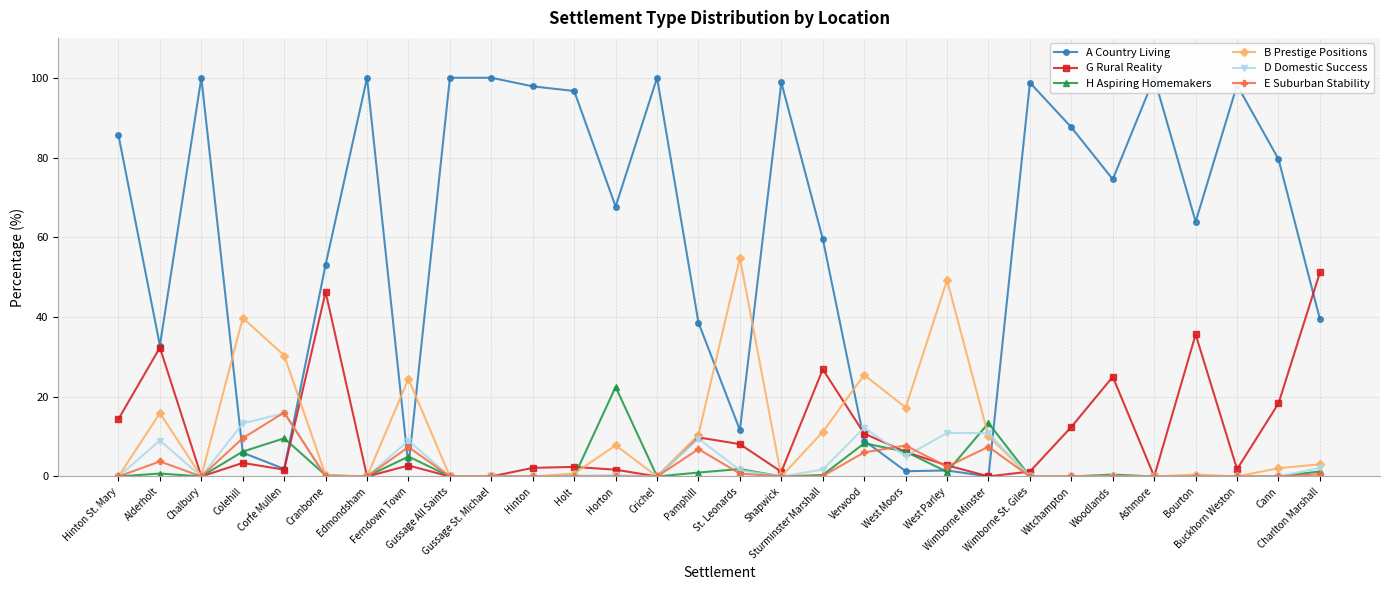

What is the label of the 18th point from the left?

Sturminster Marshall